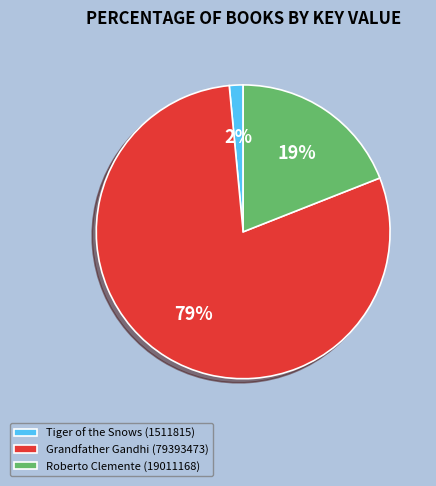

To the nearest percent, what is the combined percentage of Tiger of the Snows (1511815) and Grandfather Gandhi (79393473)?

81%